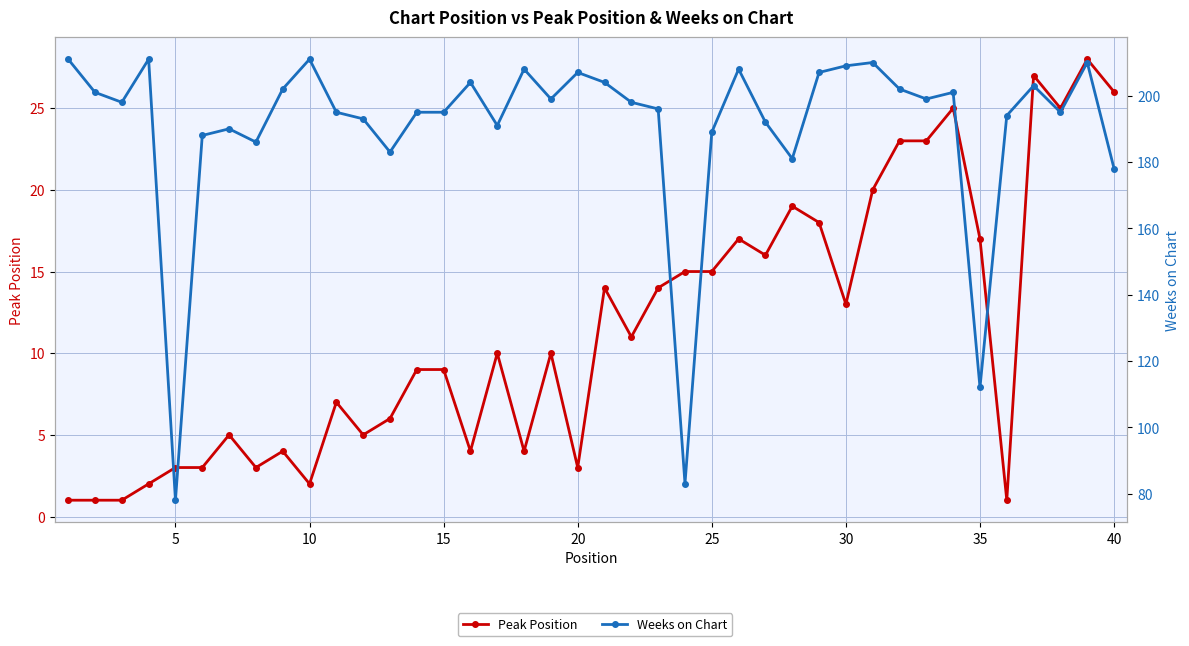

How many interior local peaks does the Weeks on Chart series have?

11